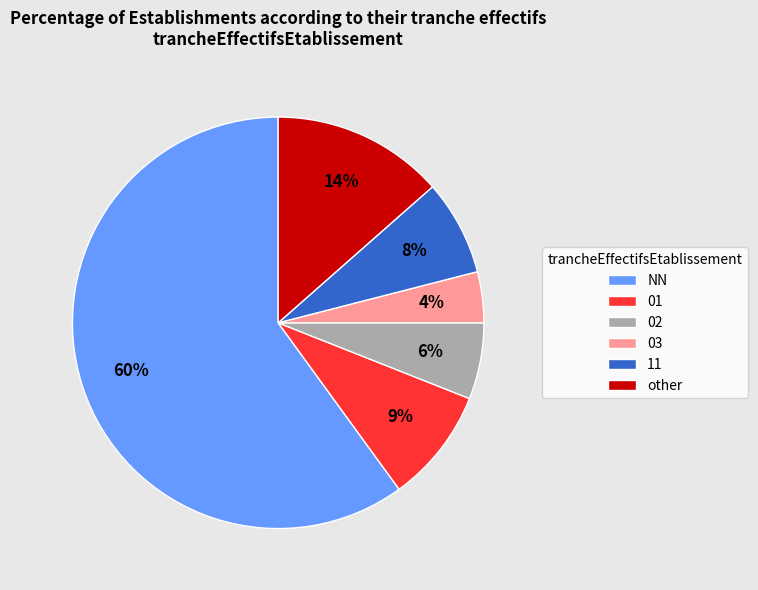

Is it true that 11 is 8% of the pie?

True